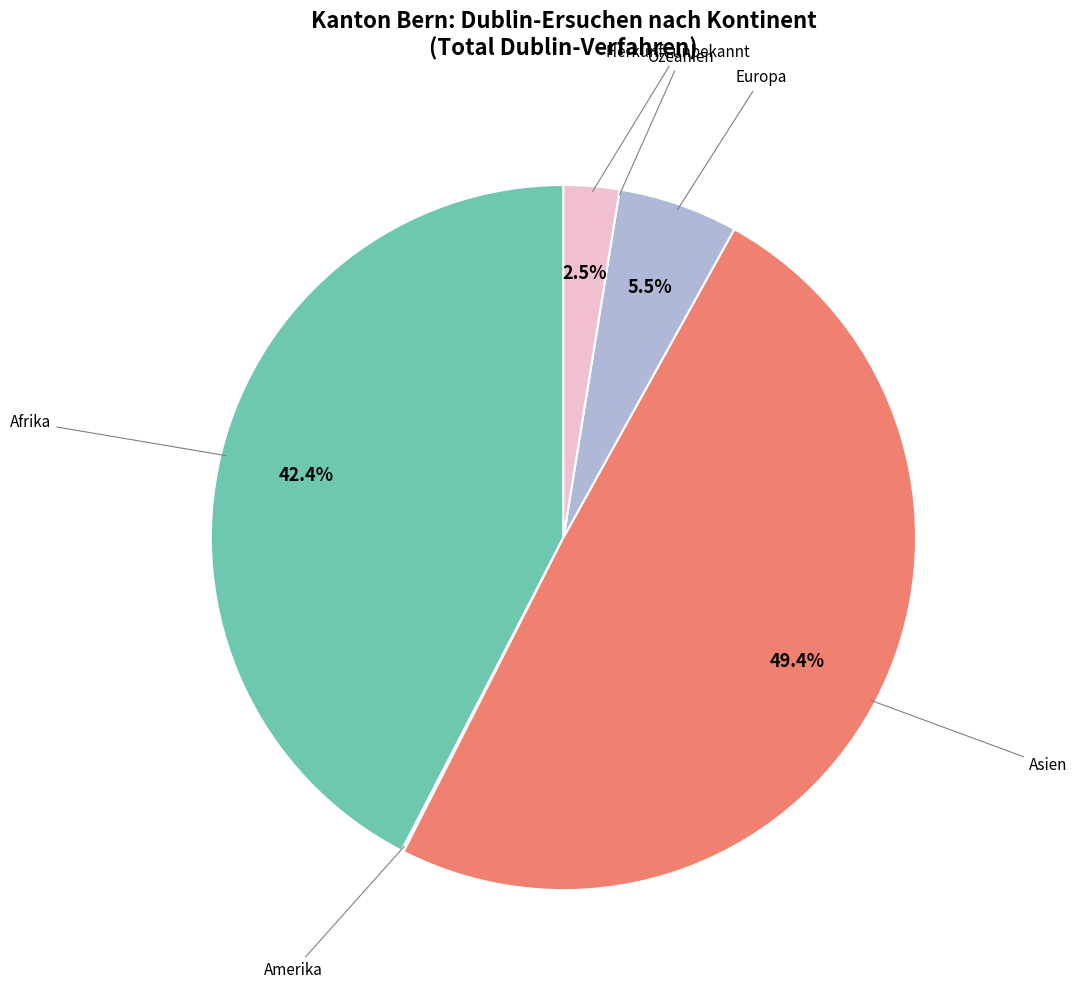

Is there any slice that represents more than half of the pie?

No